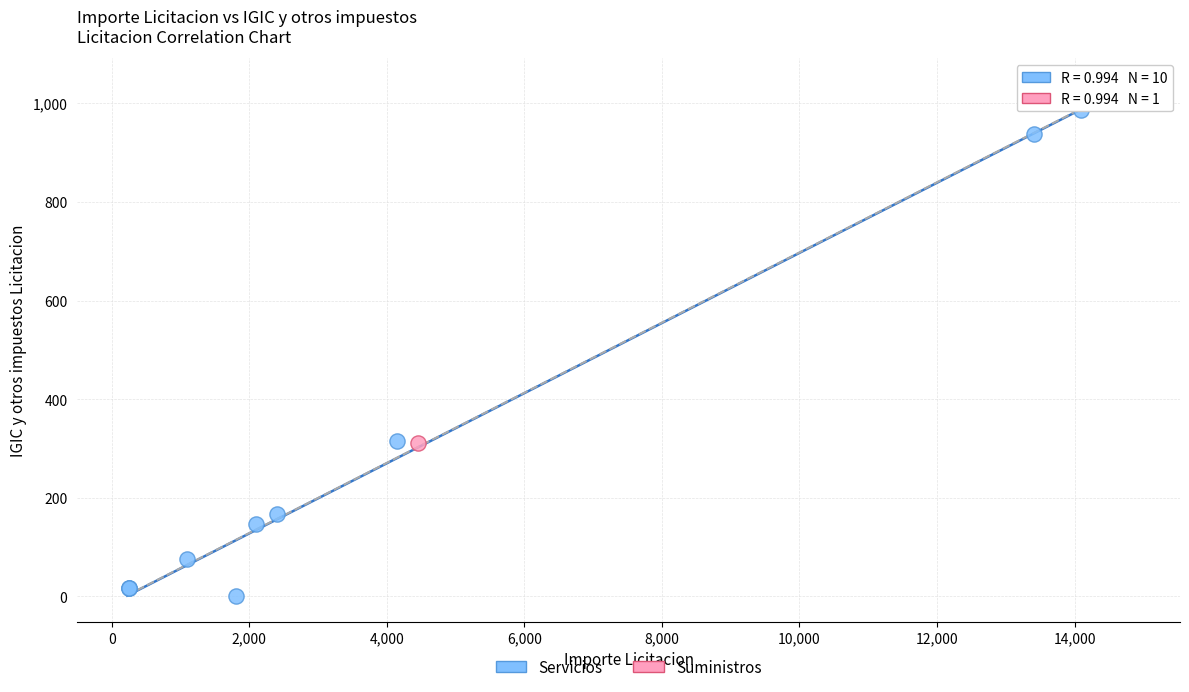

What are all the series names shown in the legend?

Servicios, Suministros